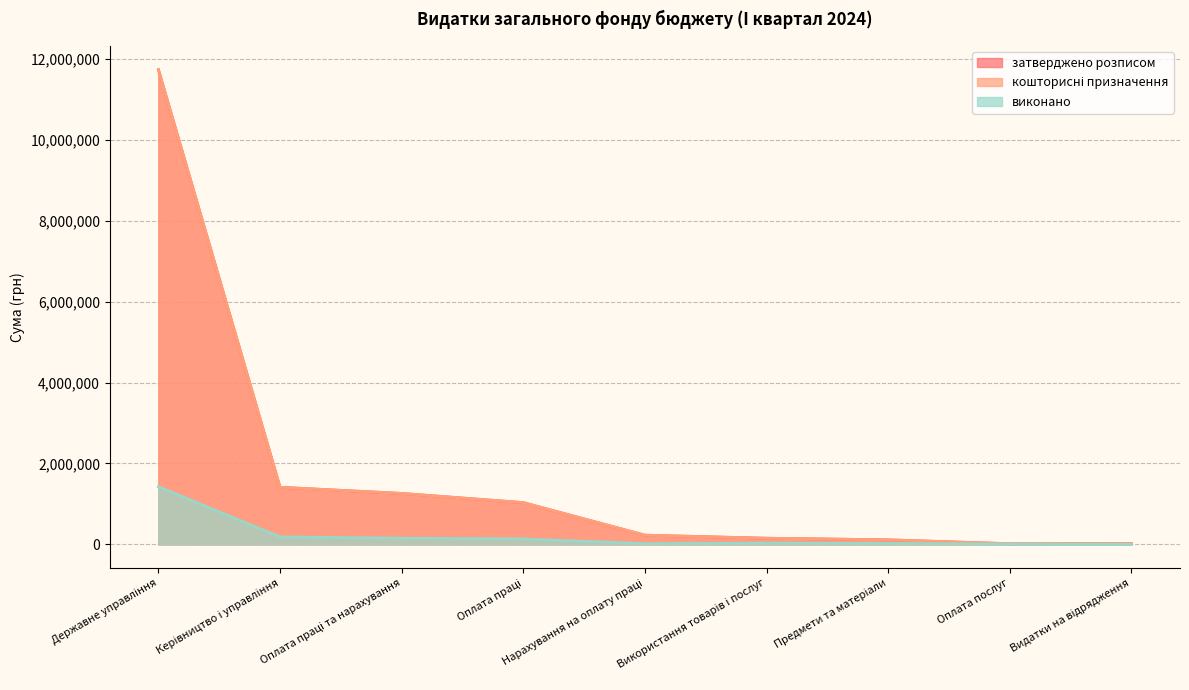

True or false: затверджено розписом has more than 1 points higher than both neighbors.

False